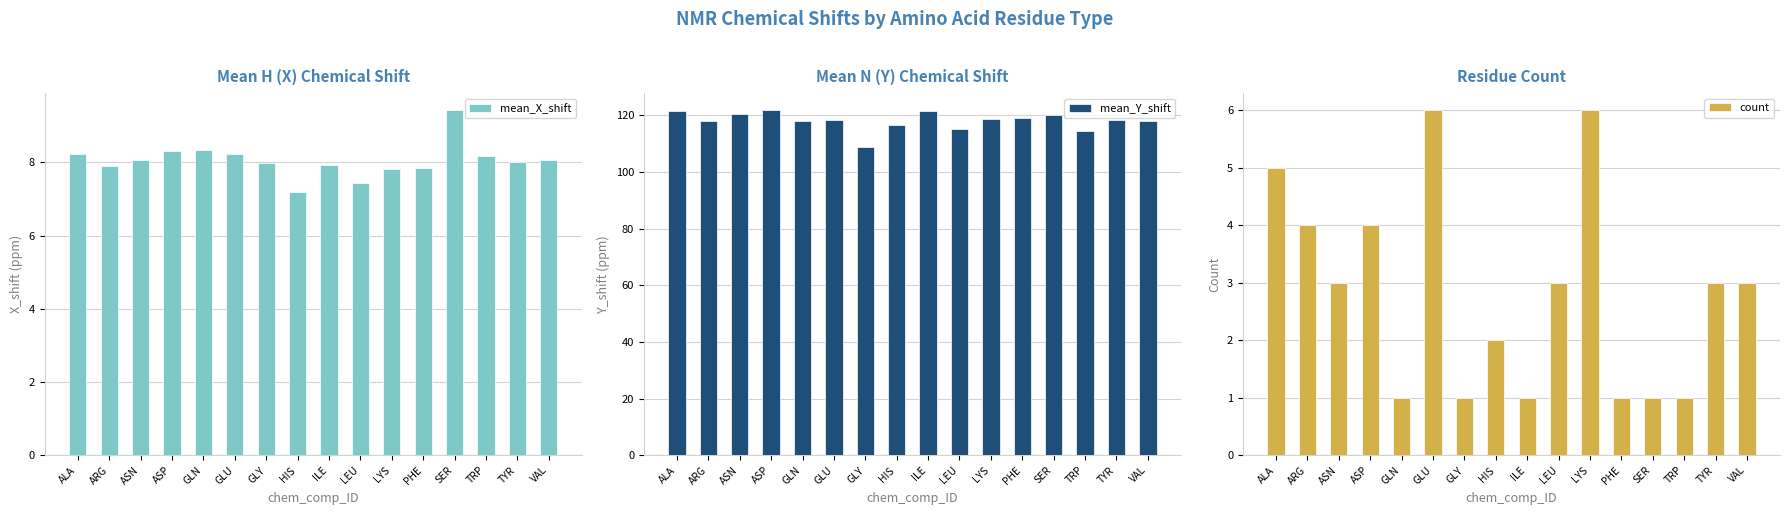

Reading right to left, extract all data points from this chart.

mean_X_shift: VAL=8.1	TYR=8.0	TRP=8.2	SER=9.4	PHE=7.8	LYS=7.8	LEU=7.4	ILE=7.9	HIS=7.2	GLY=8.0	GLU=8.2	GLN=8.3	ASP=8.3	ASN=8.1	ARG=7.9	ALA=8.2
mean_Y_shift: VAL=118.0	TYR=118.5	TRP=114.5	SER=120.3	PHE=119.2	LYS=118.8	LEU=115.1	ILE=121.6	HIS=116.6	GLY=109.0	GLU=118.3	GLN=117.9	ASP=121.8	ASN=120.6	ARG=117.9	ALA=121.6
count: VAL=3.0	TYR=3.0	TRP=1.0	SER=1.0	PHE=1.0	LYS=6.0	LEU=3.0	ILE=1.0	HIS=2.0	GLY=1.0	GLU=6.0	GLN=1.0	ASP=4.0	ASN=3.0	ARG=4.0	ALA=5.0